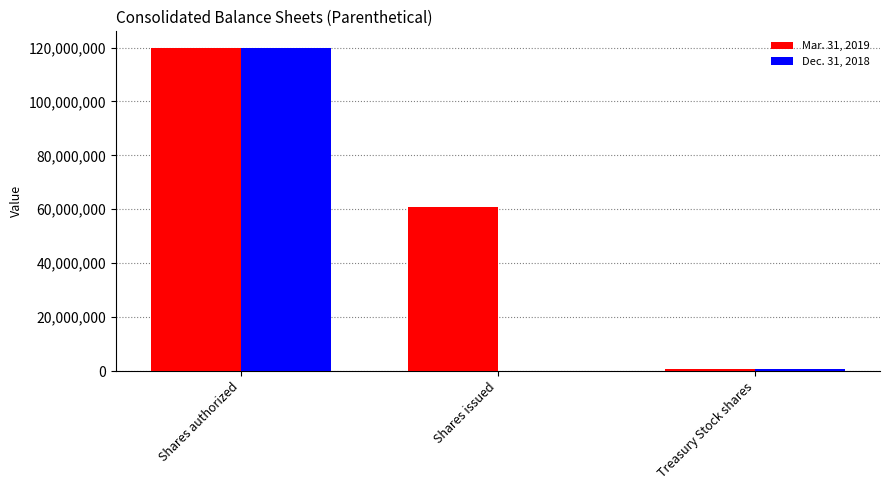

Reading left to right, what are all the values shown in this chart?

Mar. 31, 2019: 120000000	60715336	862575
Dec. 31, 2018: 120000000	0	914797